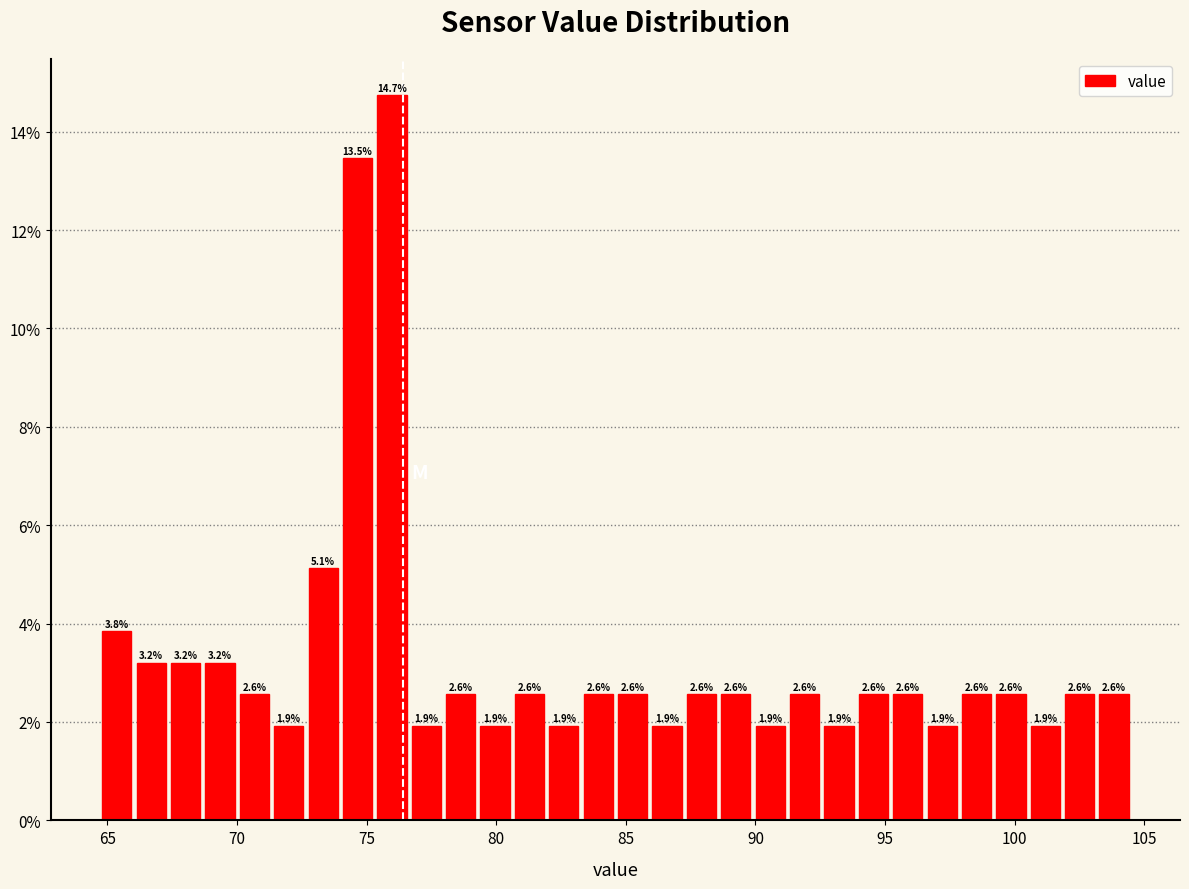

Around what value on the x-axis is the tallest bar? Give the approximate position of its centre, as read against the axis.

76.0